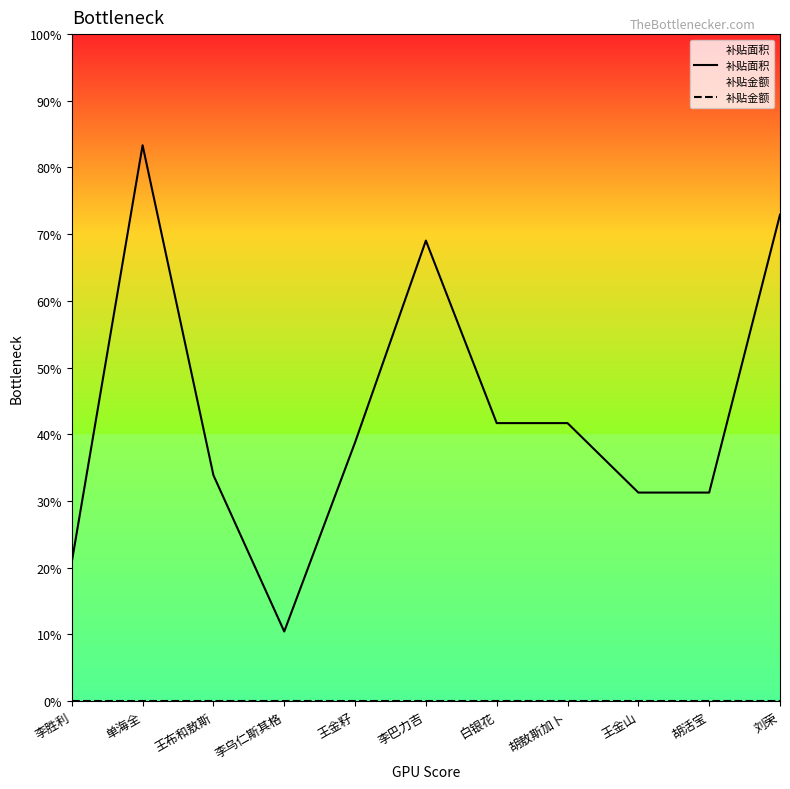

Rank the series by their average value, from highest to lowest.

补贴面积, 补贴金额